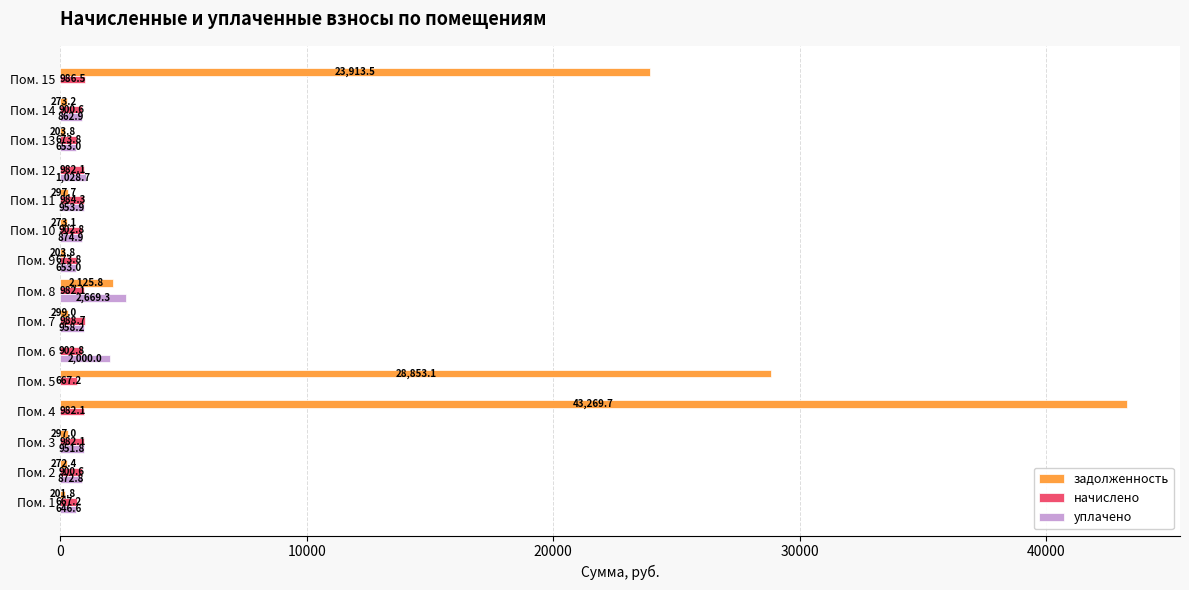

At which label is задолженность closest to 21634?

Пом. 15